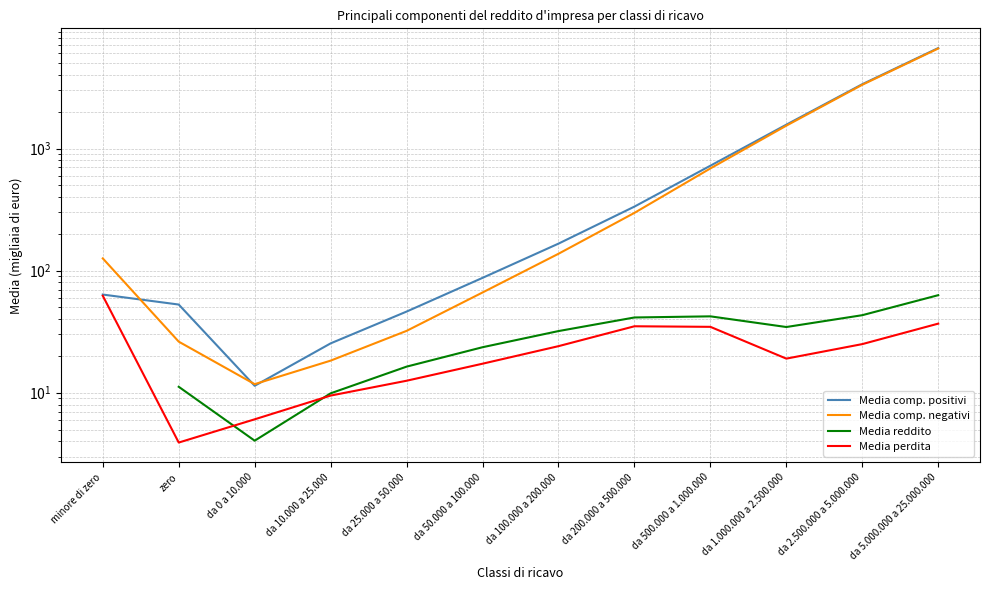

True or false: Media comp. negativi has a value of 319.2 at da 500.000 a 1.000.000.

False